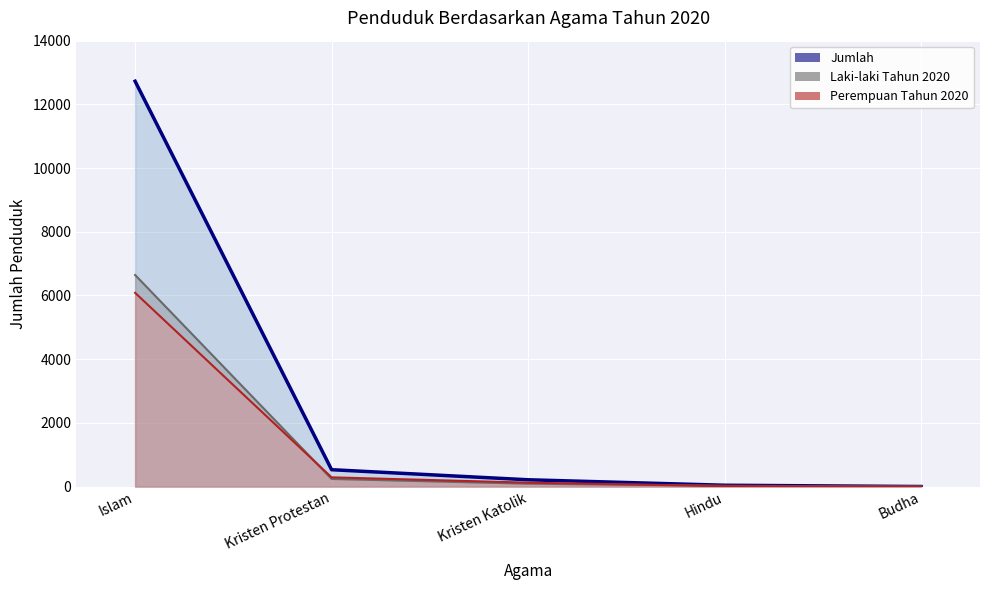

Between Kristen Protestan and Hindu, which series saw the biggest shift?

Jumlah